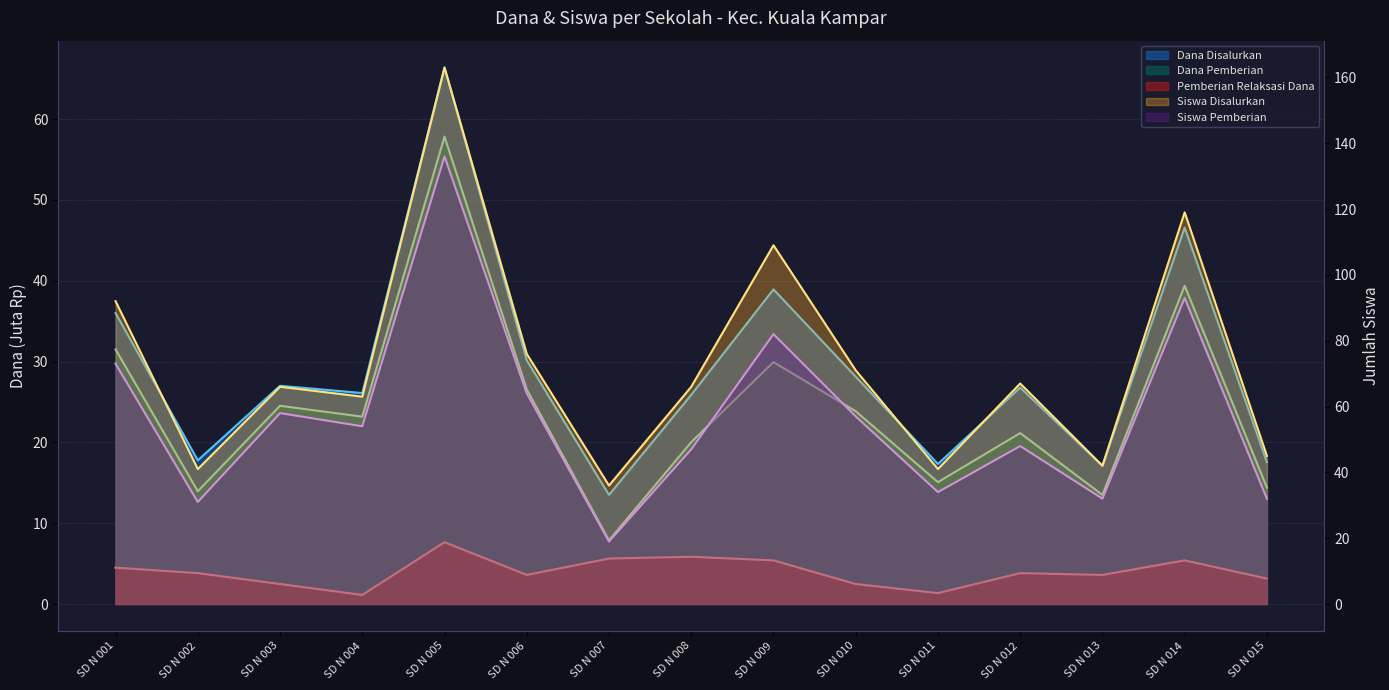

What is the value of the Dana Disalurkan point at the 13th from the left?

17.1